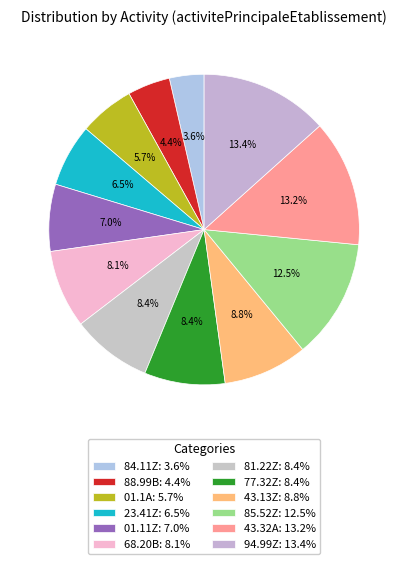

The 94.99Z slice represents 13% of the pie. True or false?

True